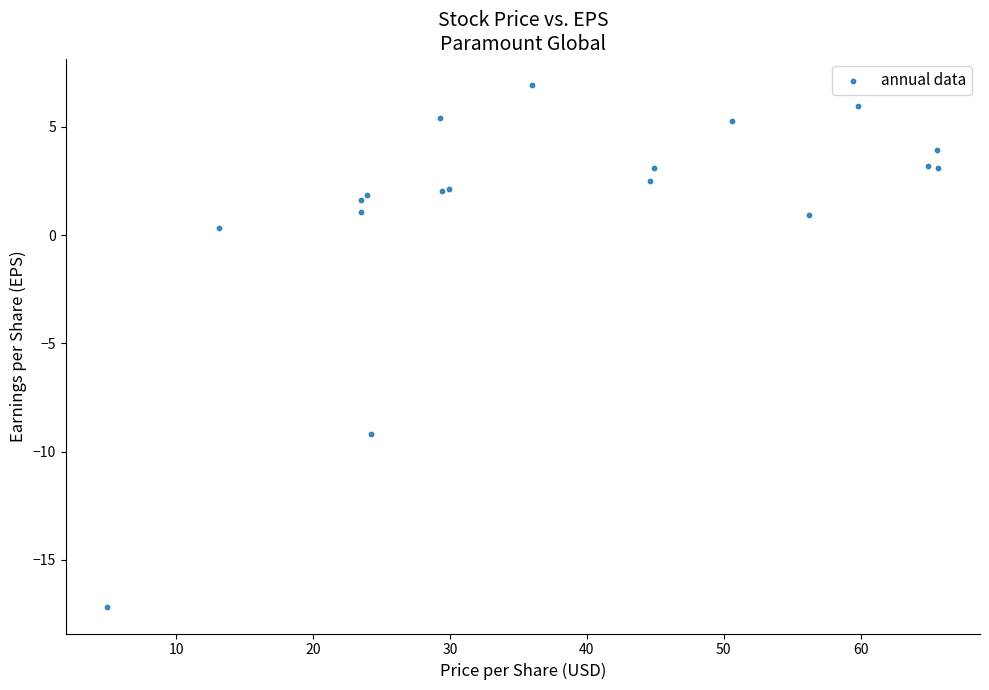

What Y value in the scatter plot is closest to -5?

-9.2